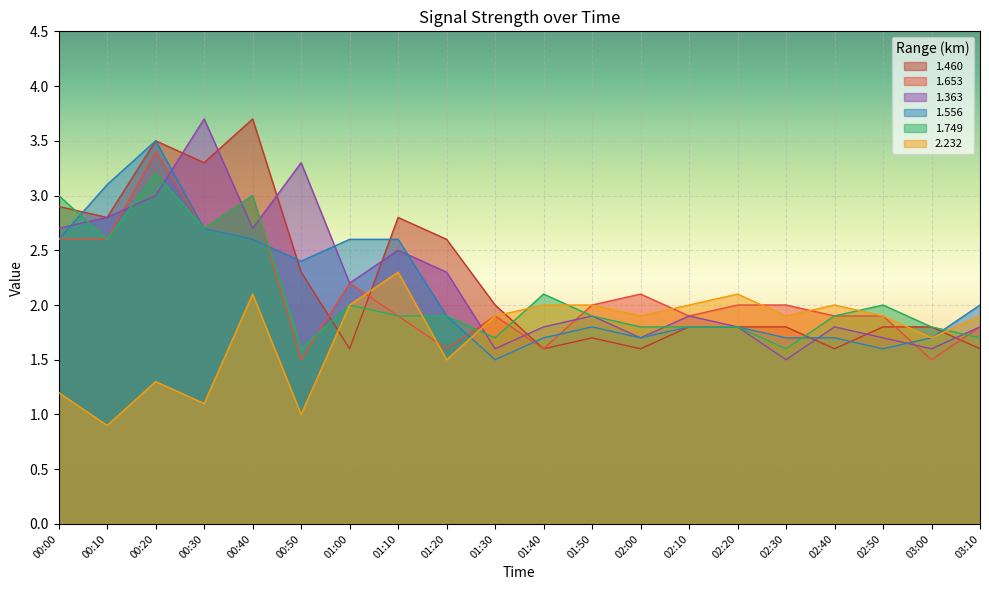

At which category is the sum across all series the highest?

00:20